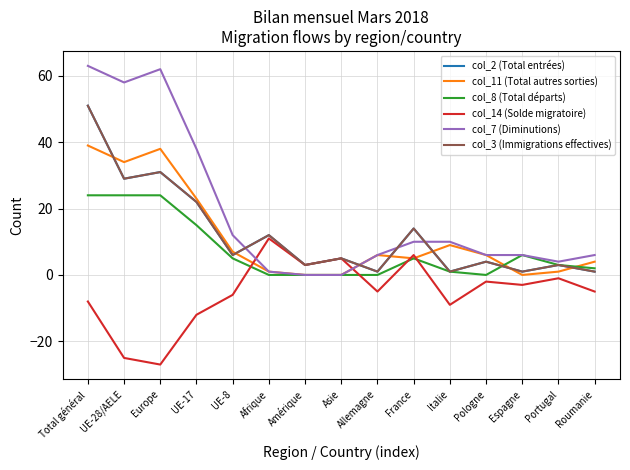

The col_11 (Total autres sorties) series shows 2 at Pologne. True or false?

False